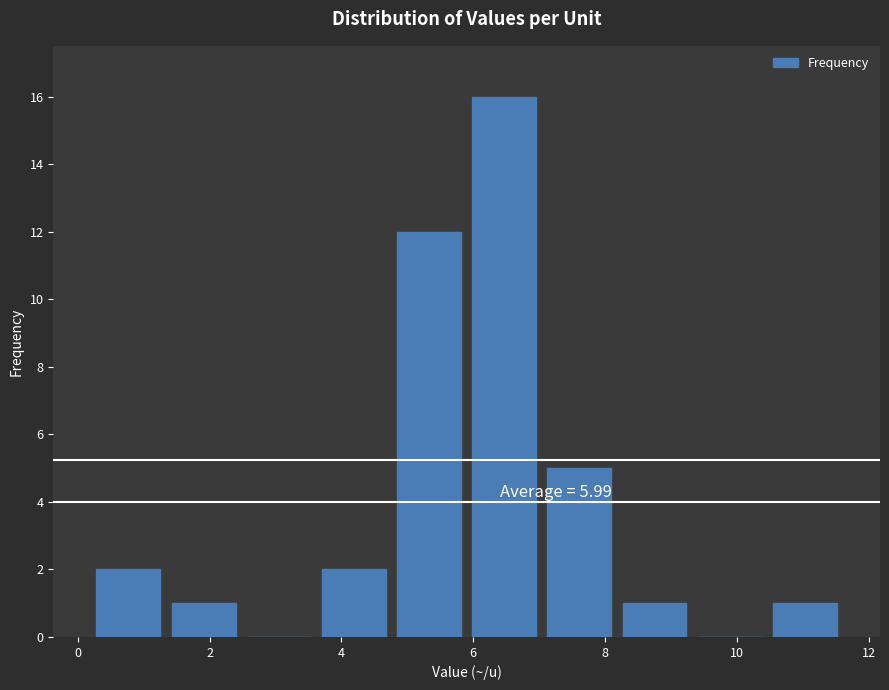

Which range on the x-axis has the tallest bar?

5.90 to 7.04